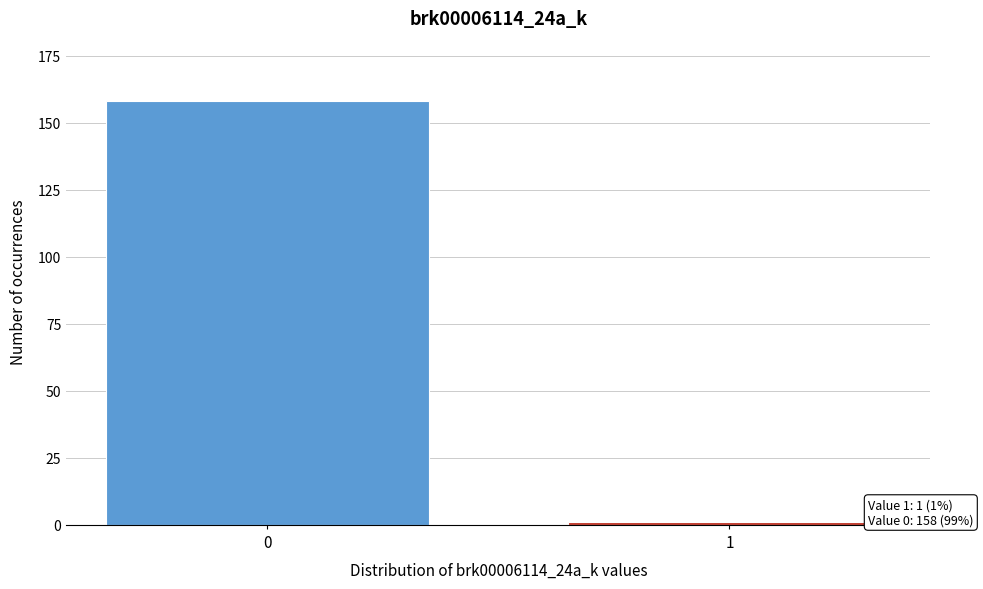

Reading left to right, what are all the values shown in this chart?

158	1